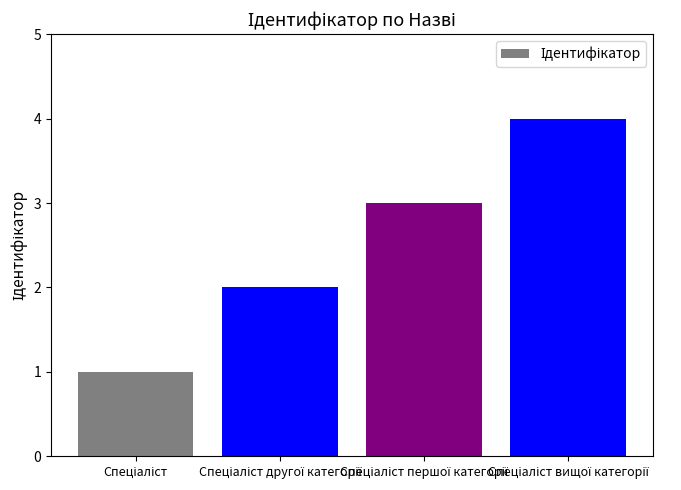

What is the sum of all values?

10